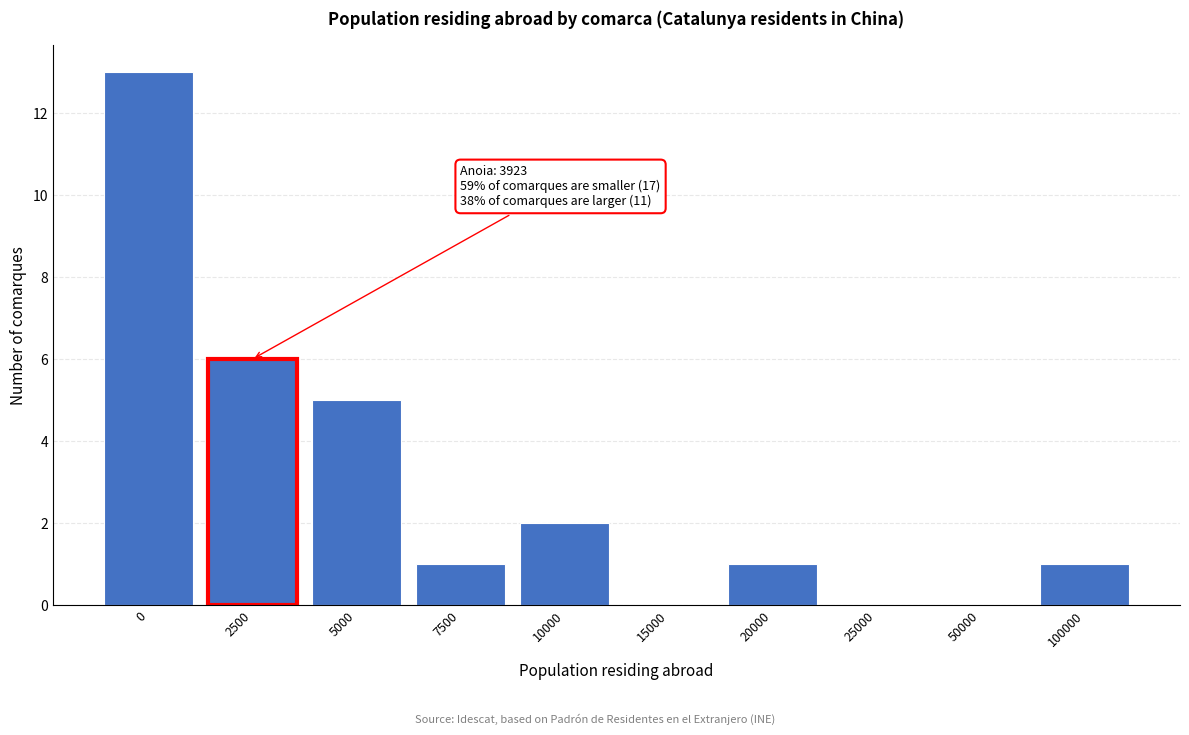

Reading left to right, list all the values displayed in this chart.

0=13	2500=6	5000=5	7500=1	10000=2	15000=0	20000=1	25000=0	50000=0	100000=1